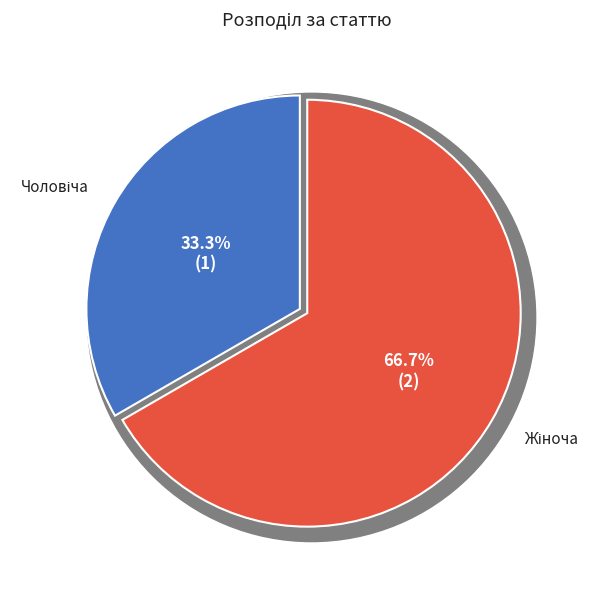

To the nearest percent, what portion does Жіноча represent?

67%